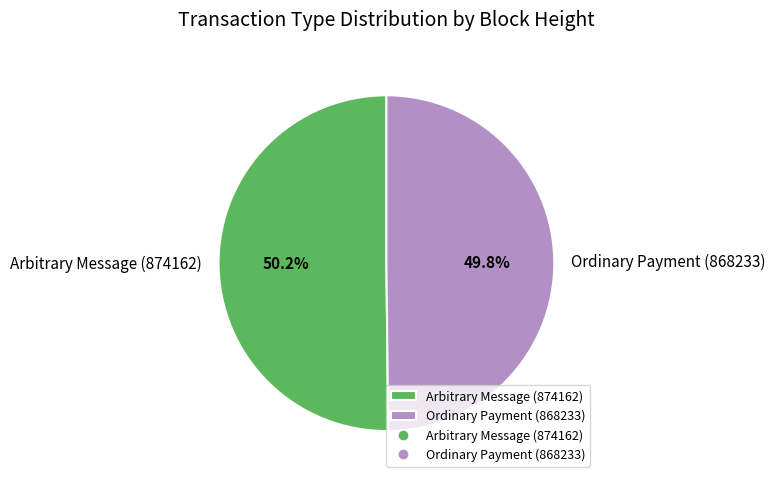

What percentage do Arbitrary Message (874162) and Ordinary Payment (868233) together represent?

100.0%